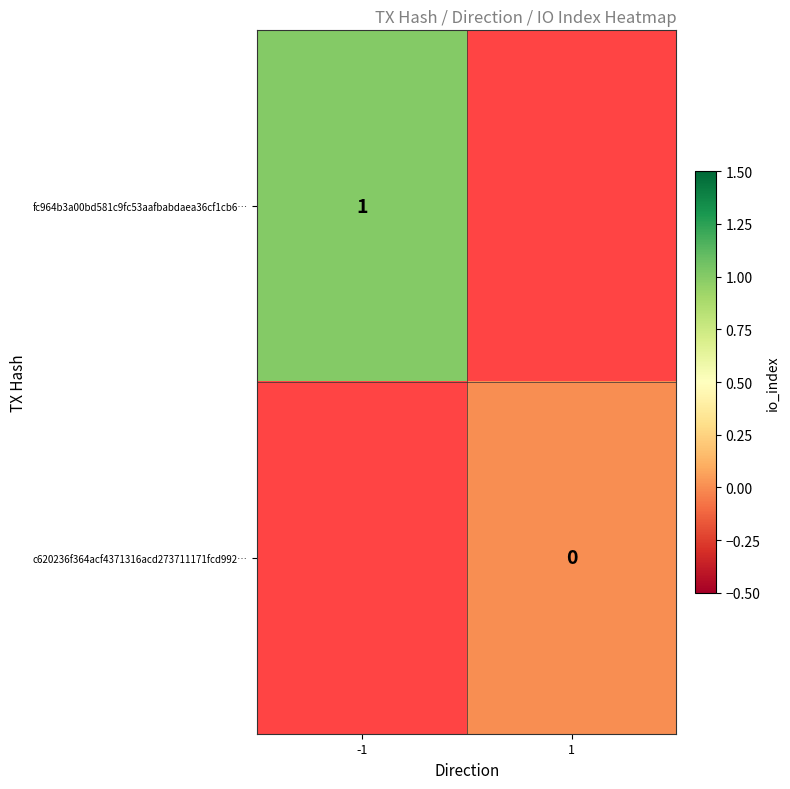

The value of fc964b3a00bd581c9fc53aafbabdaea36cf1cb6… at -1 is 0. True or false?

False